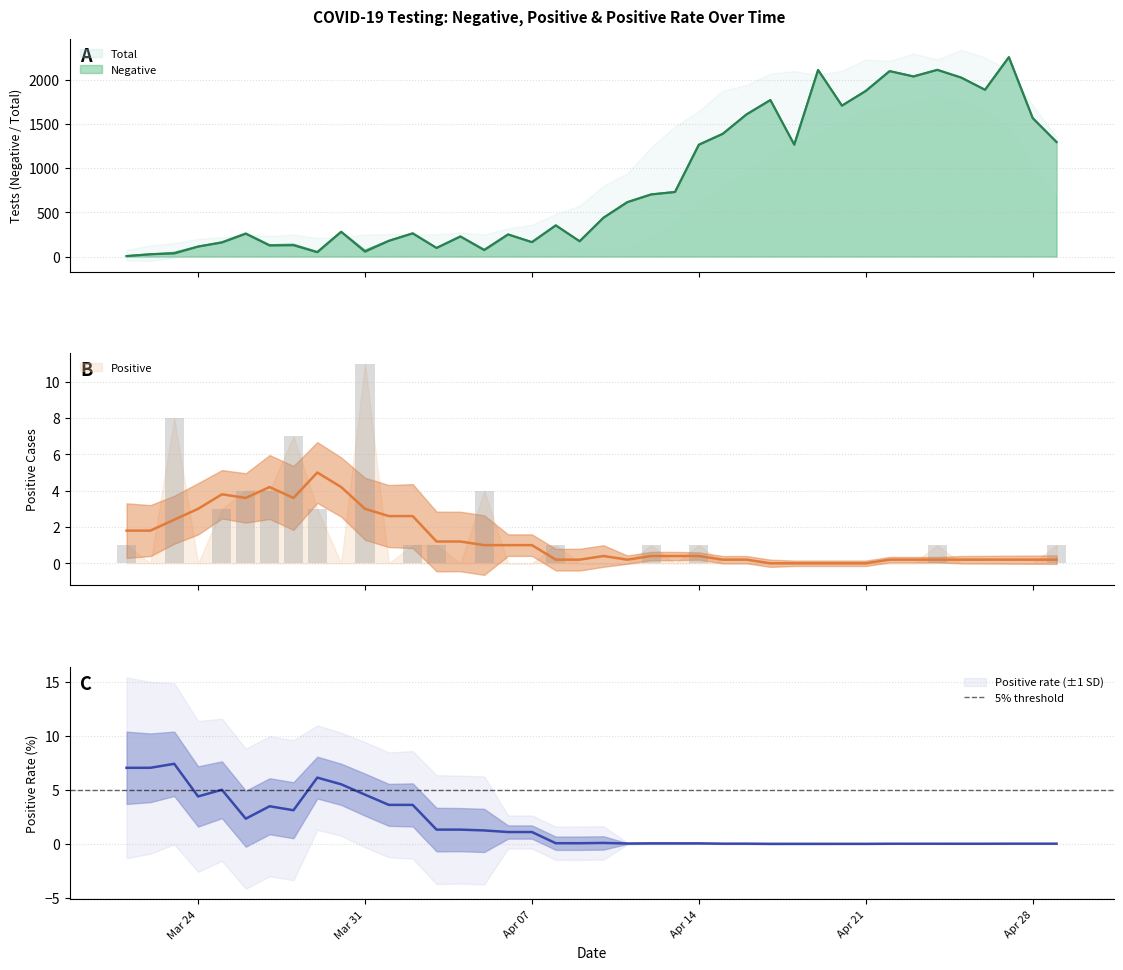

Read the Total value at 2020-04-02.

263